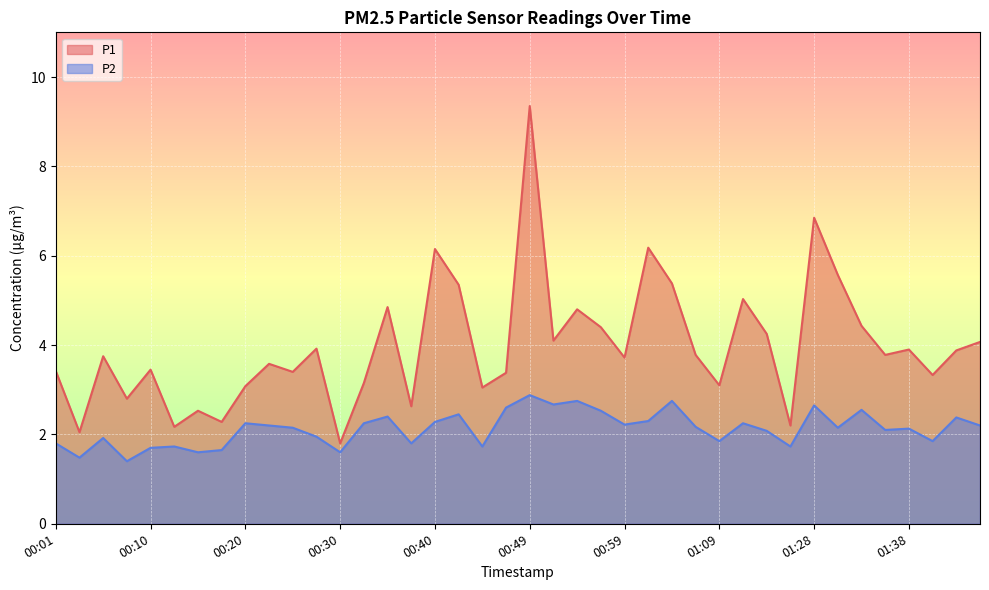

Which series has the widest spread of values?

P1